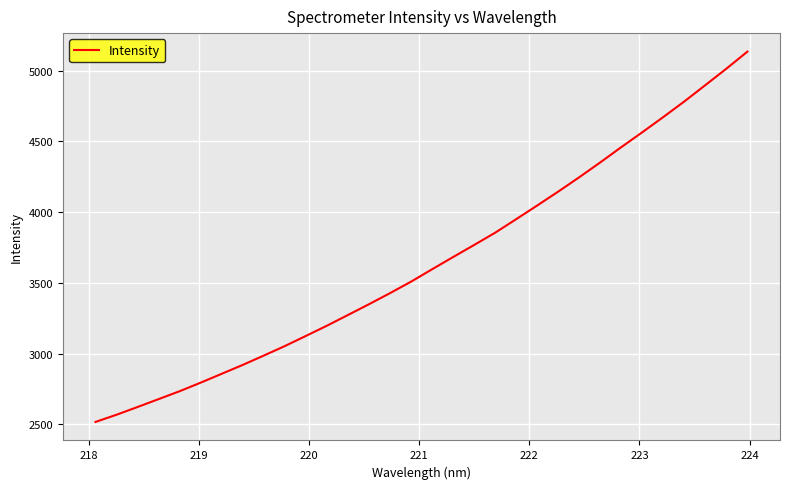

What is the greatest value displayed?

5134.1